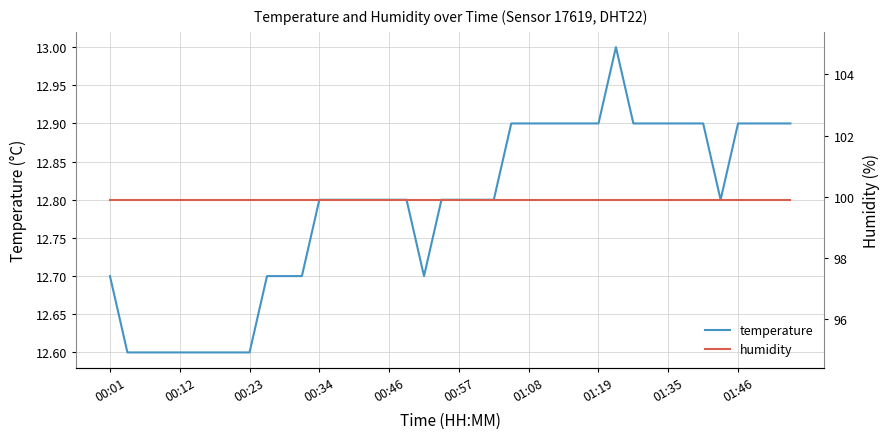

True or false: temperature has a value of 12.9 at 01:35.

True